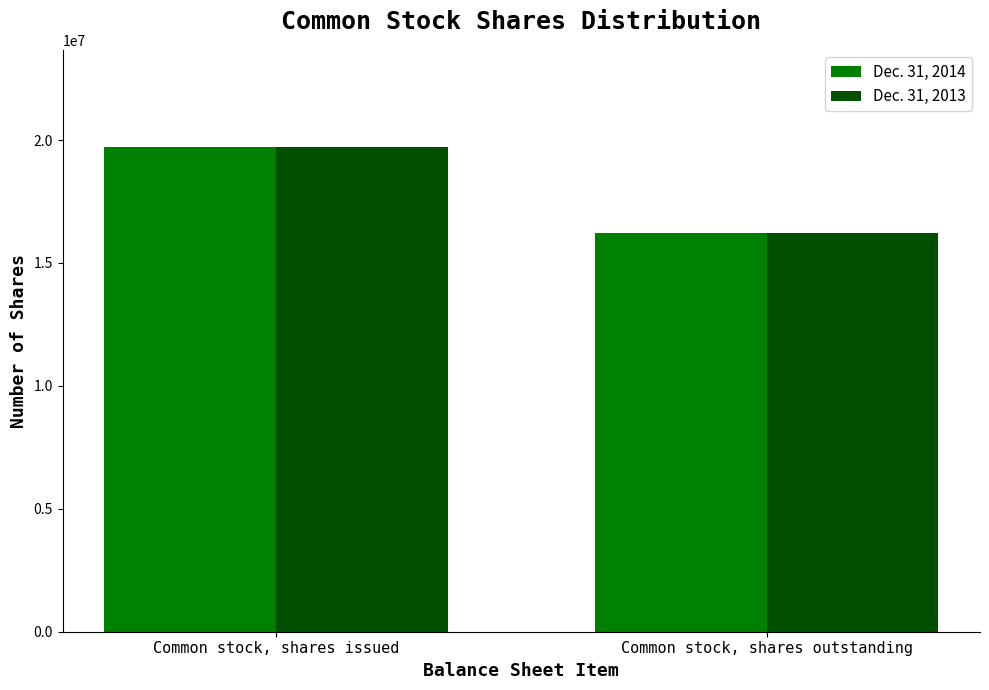

True or false: Dec. 31, 2013 has a value of 31938933 at Common stock, shares issued.

False